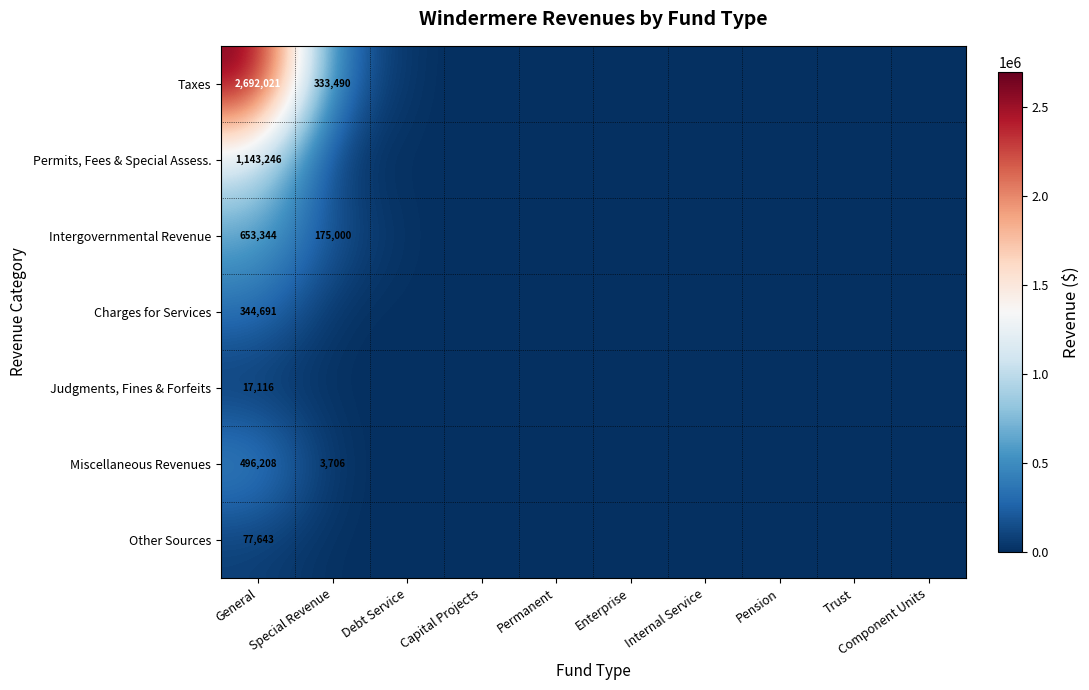

The Taxes series shows 1326309 at General. True or false?

False